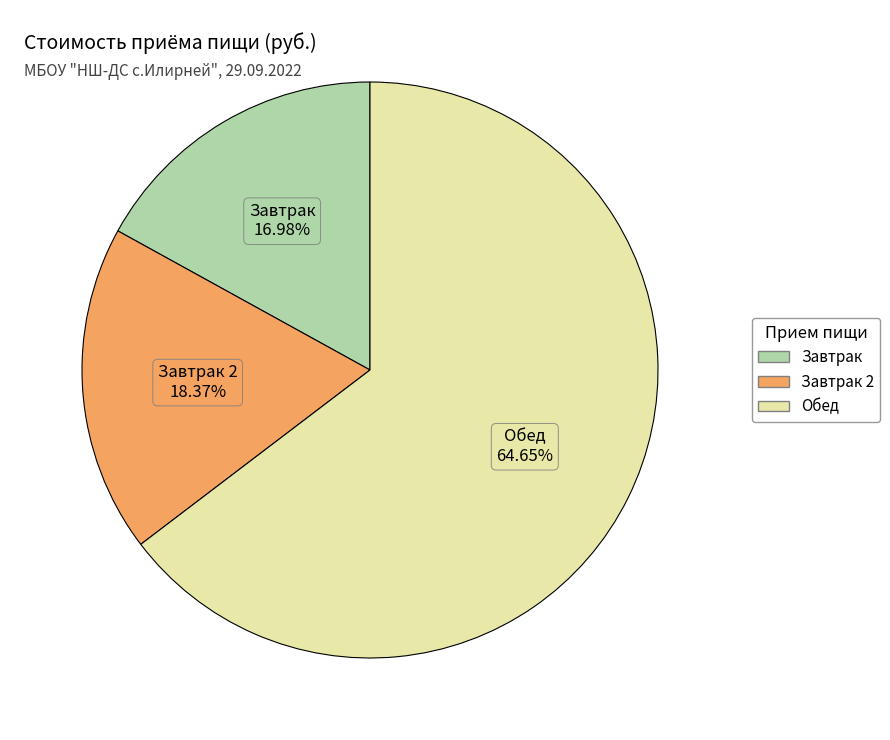

Is there any slice that represents more than half of the pie?

Yes